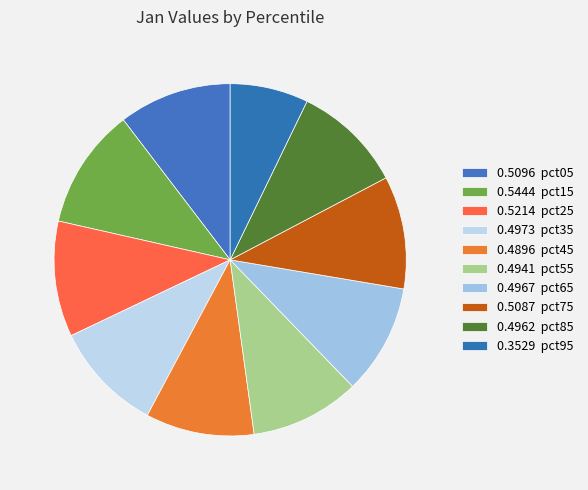

What is the smallest slice in the pie chart?

pct95